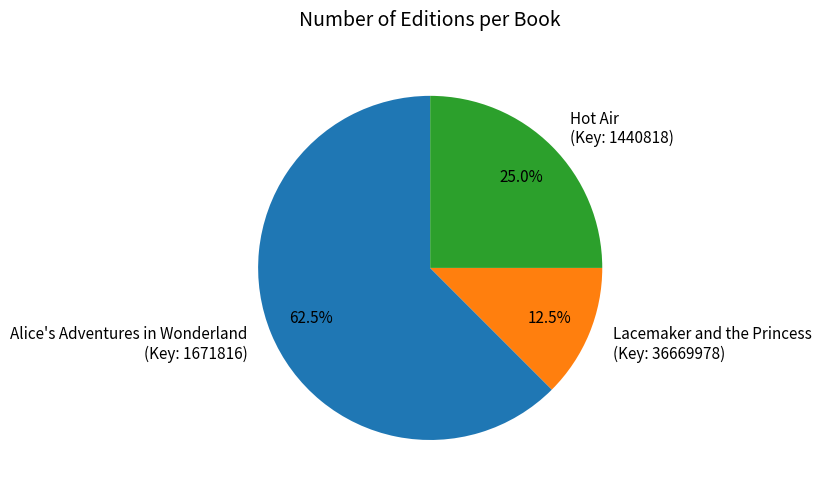

Is Lacemaker and the Princess (Key: 36669978) the majority of the pie?

No